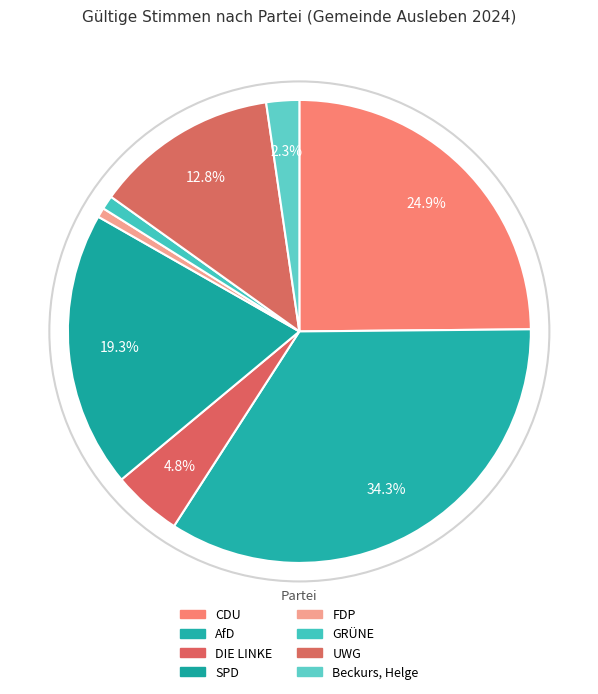

How many slices are in this pie chart?

8